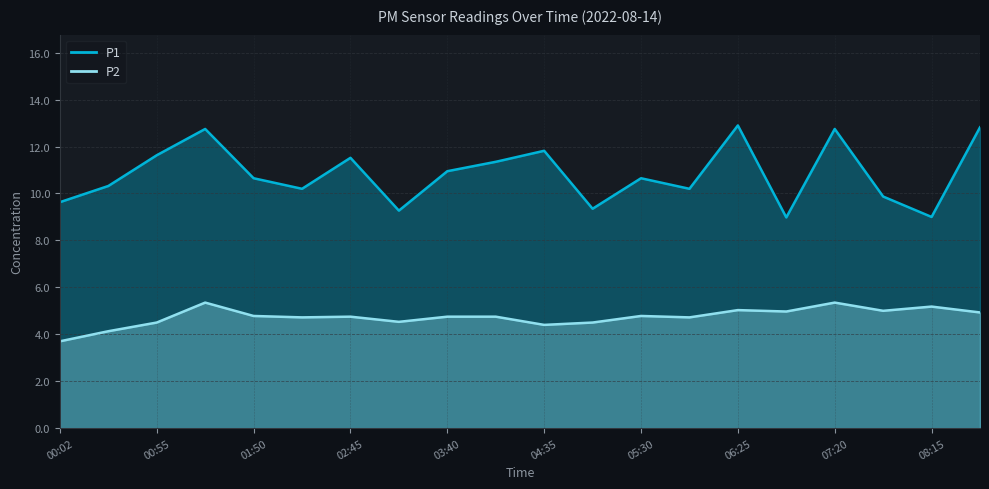

What is the difference between the second highest and second lowest values in the P2 series?

1.2